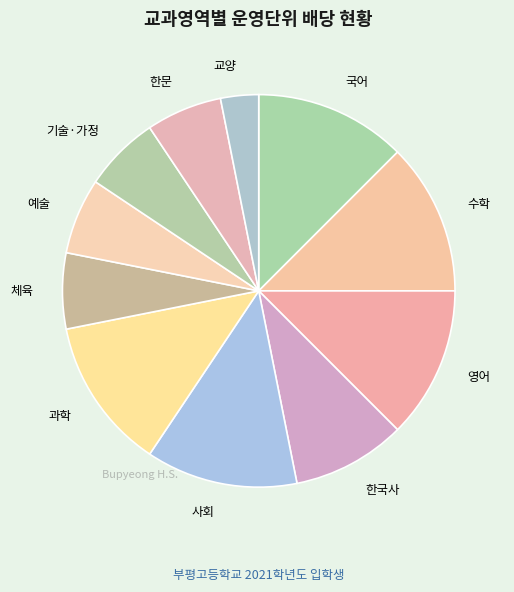

Between 예술 and 사회, which is larger?

사회